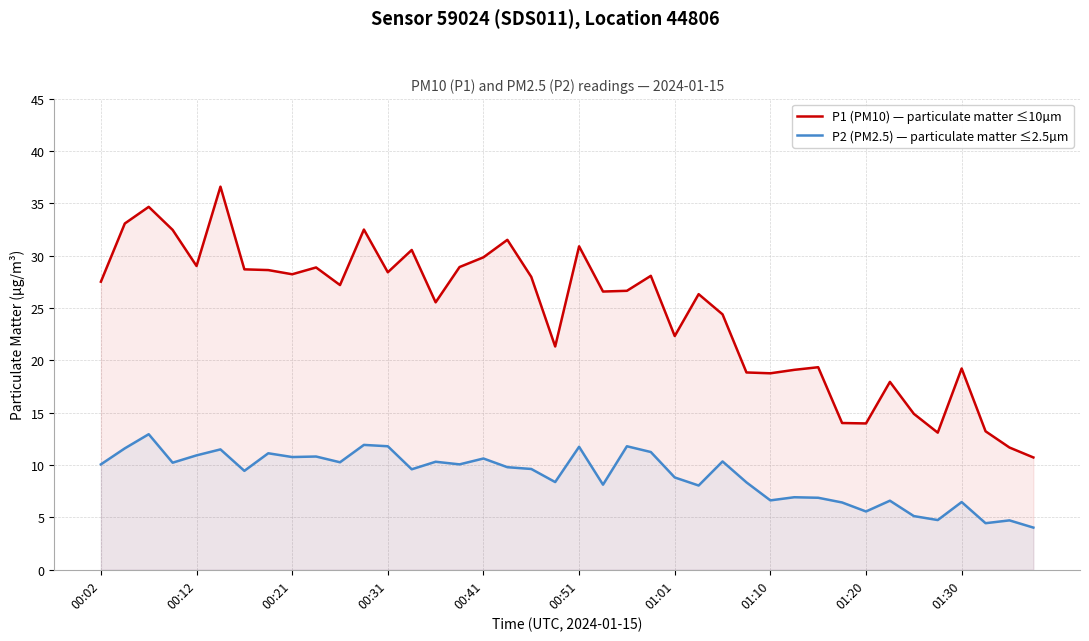

What is the sum of all P2 (PM2.5) — particulate matter ≤2.5µm values?

359.0